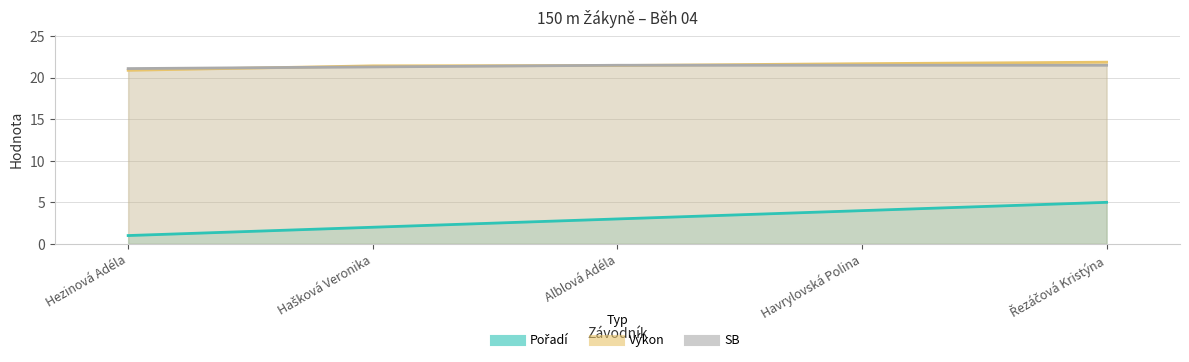

What is the value of the Pořadí point at the 5th from the left?

5.0